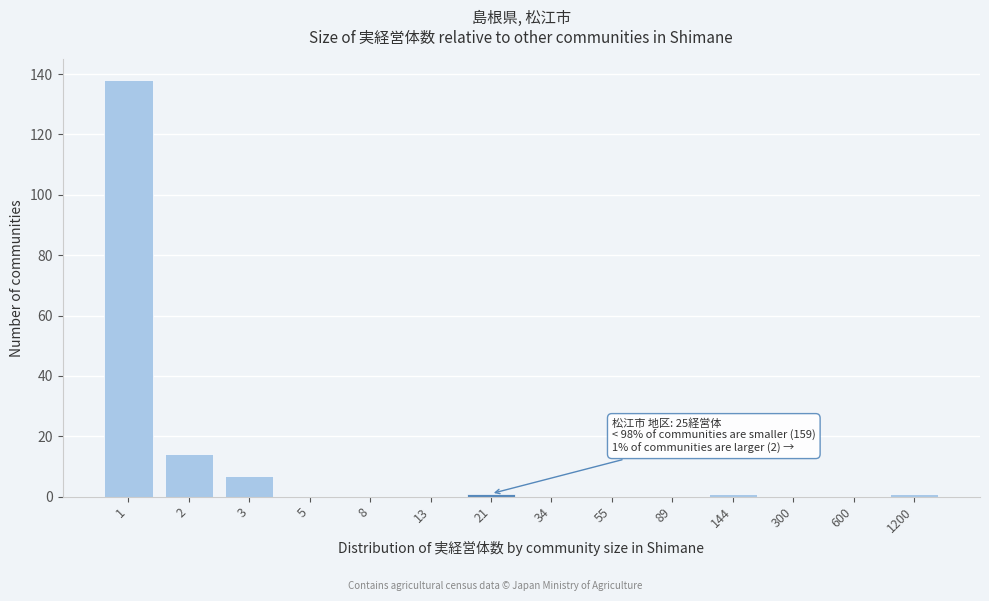

Reading left to right, transcribe all the data shown in this chart.

1=138	2=14	3=7	5=0	8=0	13=0	21=1	34=0	55=0	89=0	144=1	300=0	600=0	1200=1